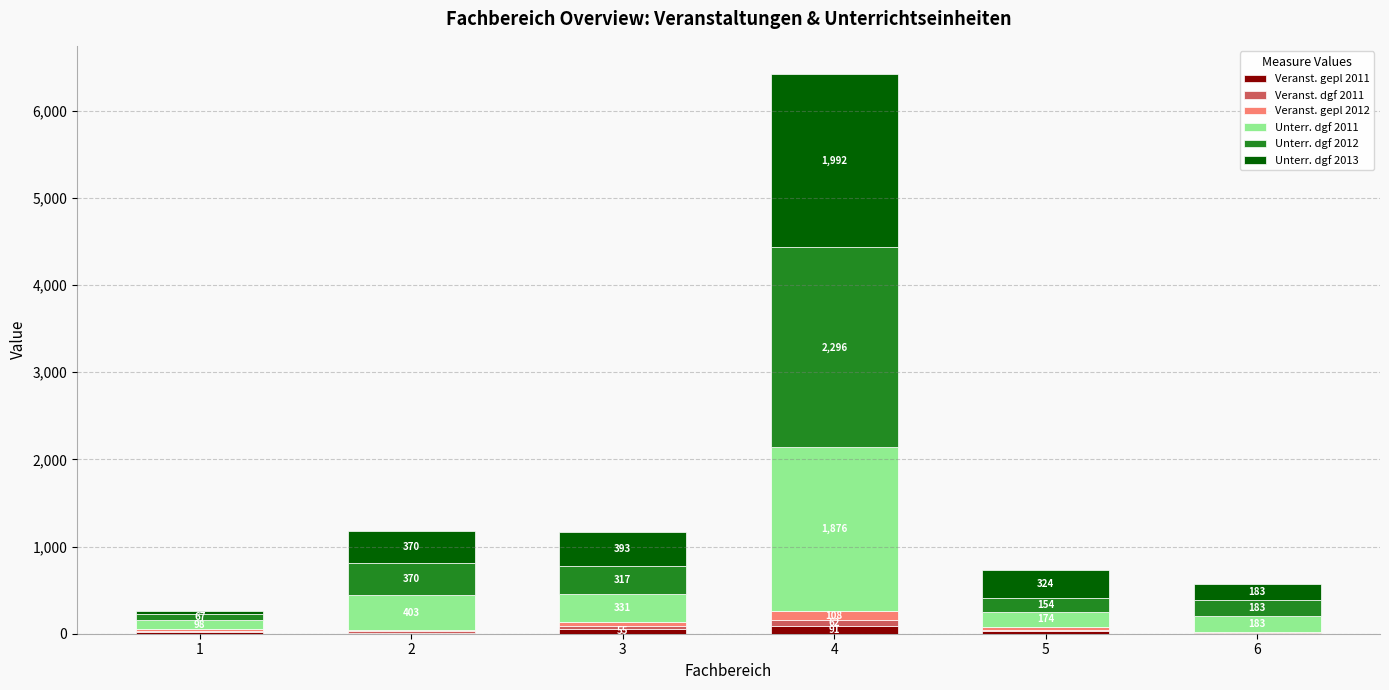

At which category is the sum across all series the highest?

4